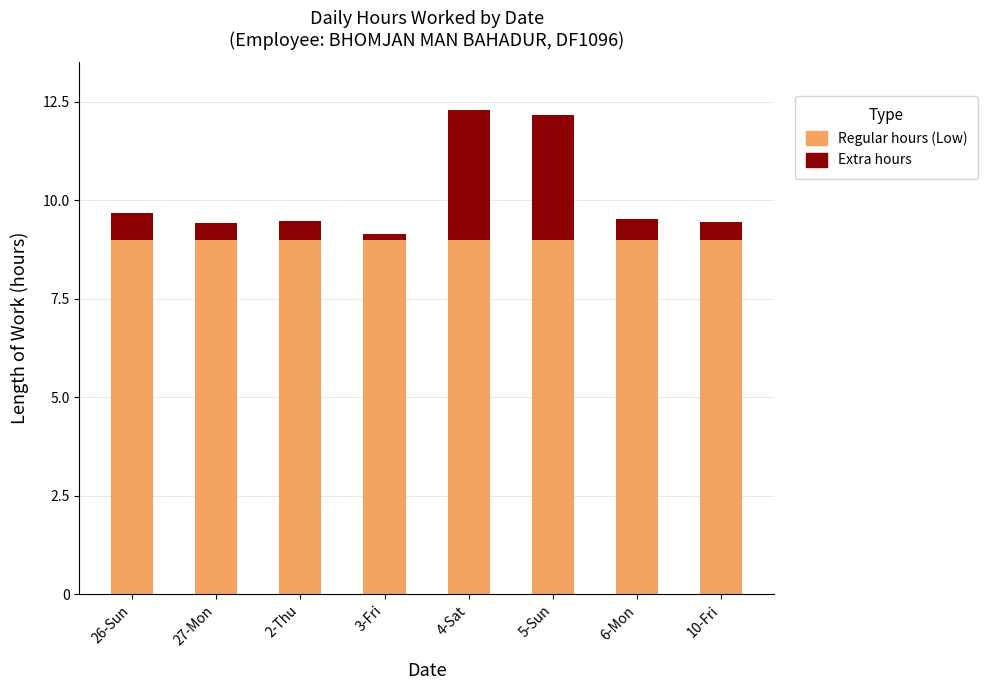

How many bars are there in total?

8